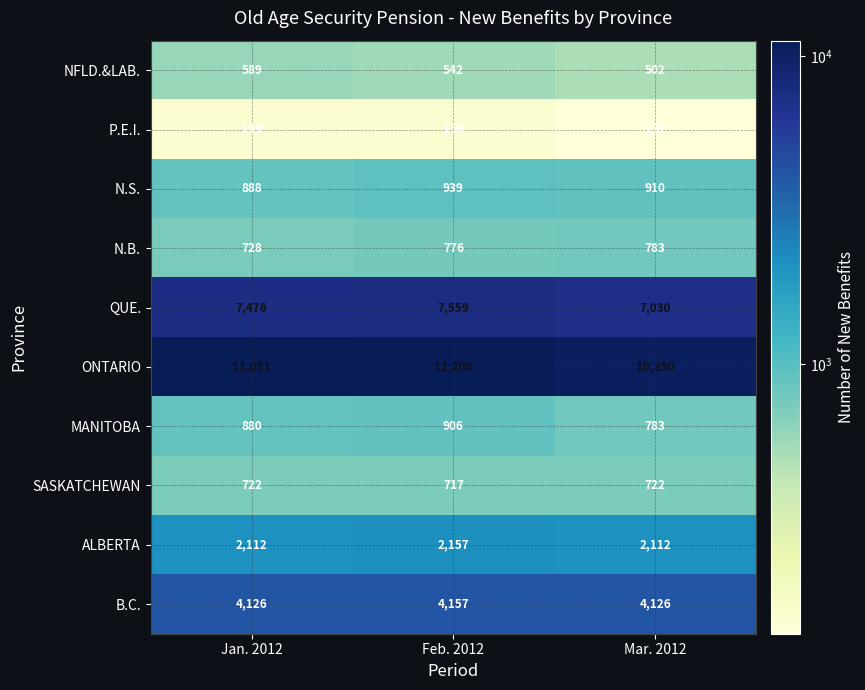

Which series changed the most between Jan. 2012 and Feb. 2012?

ONTARIO